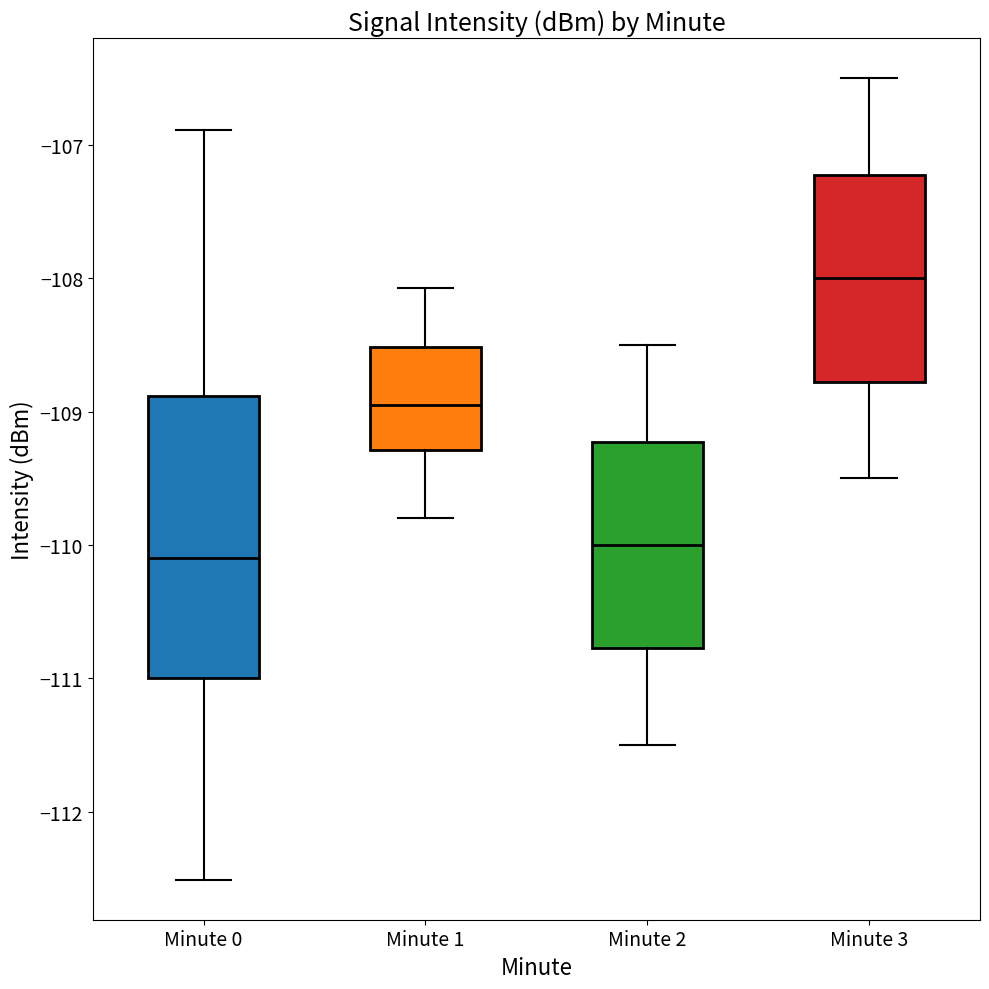

Which box is the tallest, from its lower edge to its upper edge?

Minute 0